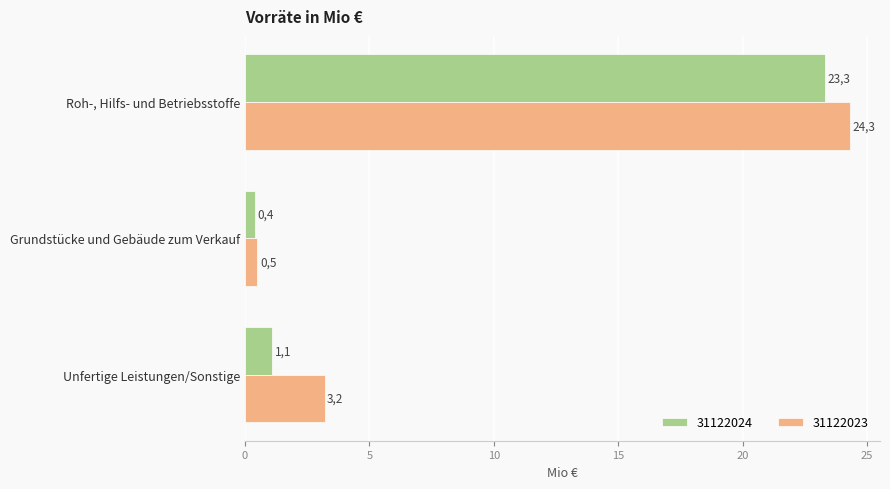

What are all the series names shown in the legend?

31122024, 31122023